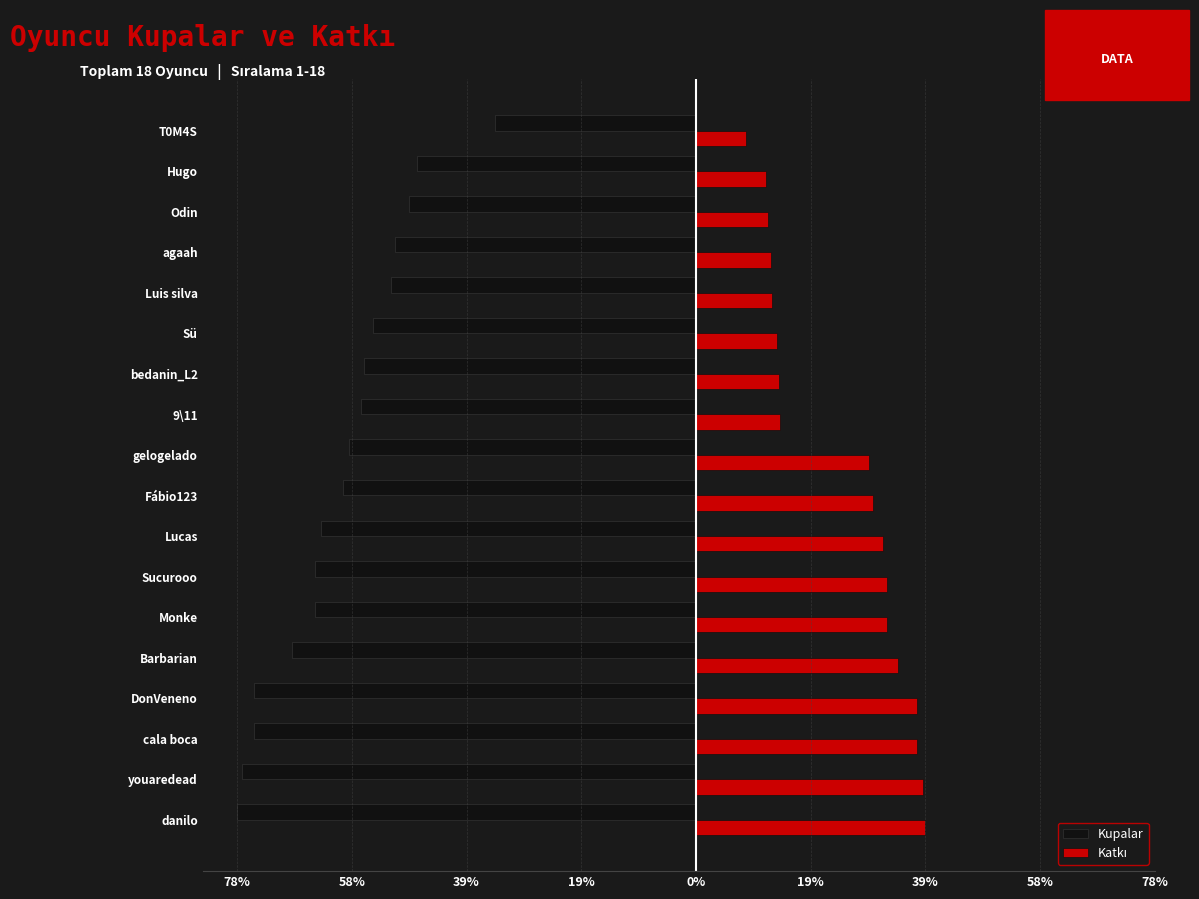

Count the number of data series in this chart.

2